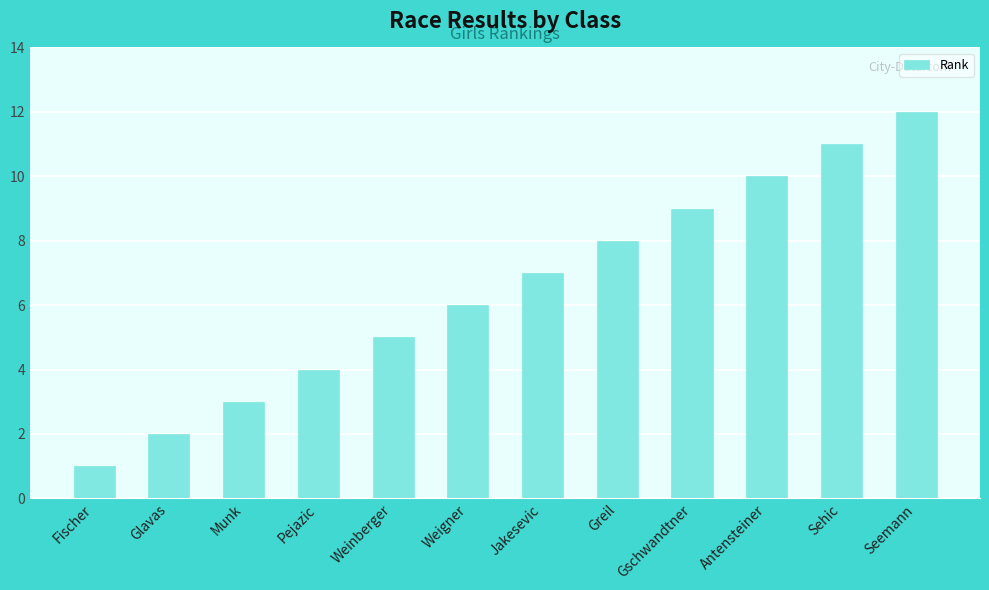

Reading left to right, transcribe all the data shown in this chart.

Fischer=1	Glavas=2	Munk=3	Pejazic=4	Weinberger=5	Weigner=6	Jakesevic=7	Greil=8	Gschwandtner=9	Antensteiner=10	Sehic=11	Seemann=12